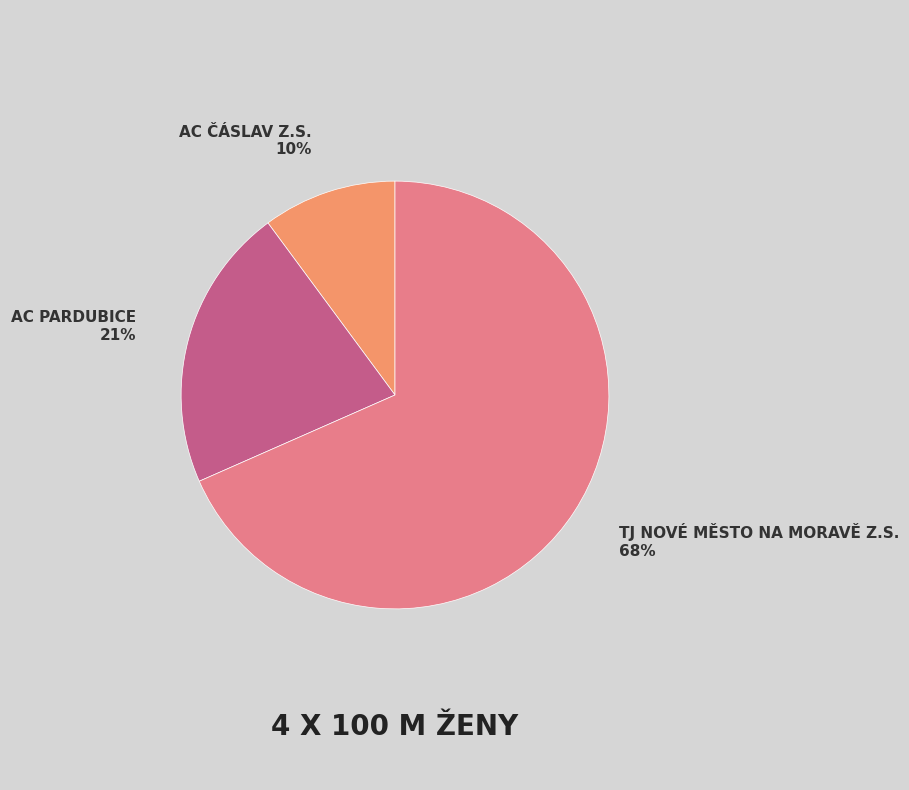

Is there any slice that represents more than half of the pie?

Yes